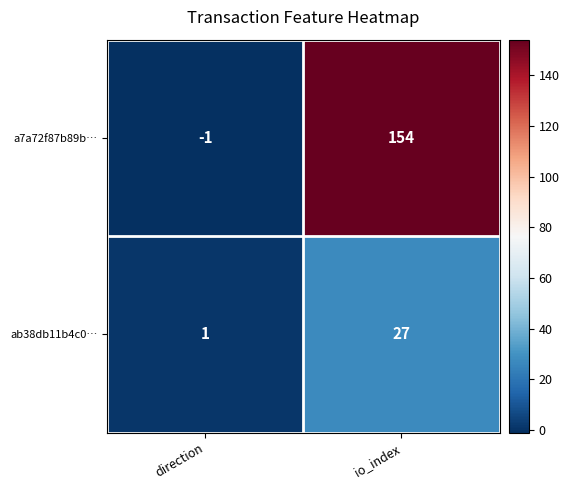

The value of a7a72f87b89b… at io_index is 154. True or false?

True